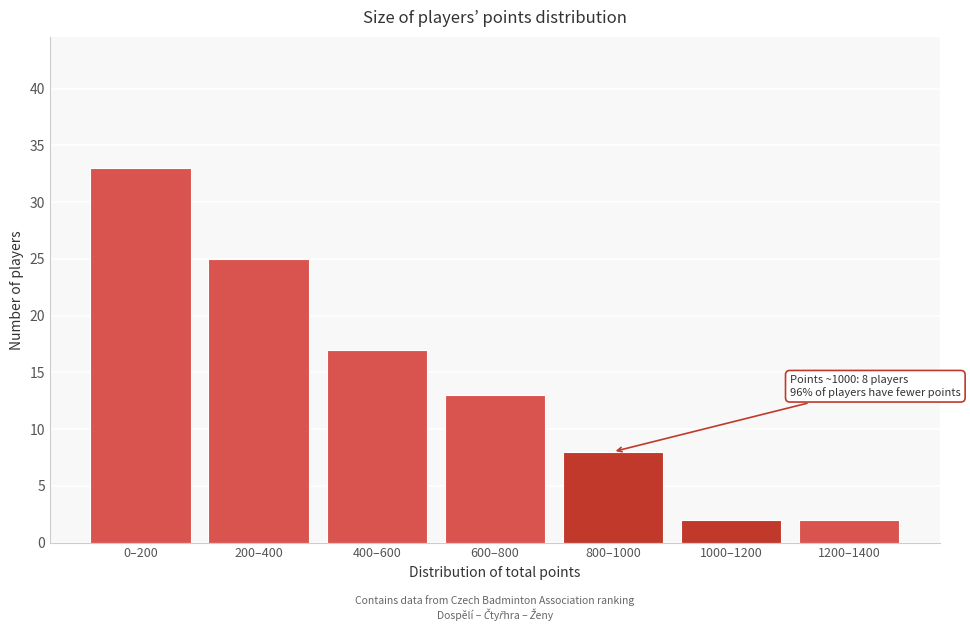

Reading right to left, what are all the values shown in this chart?

1200–1400=2	1000–1200=2	800–1000=8	600–800=13	400–600=17	200–400=25	0–200=33